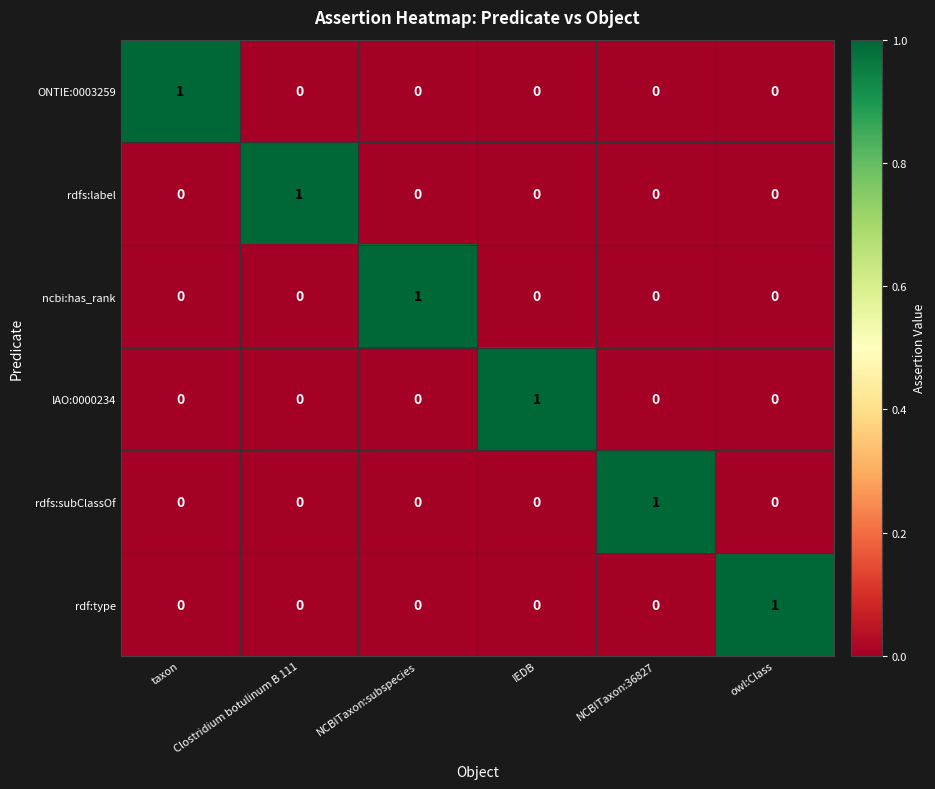

How many IAO:0000234 values are between 0 and 1?

6